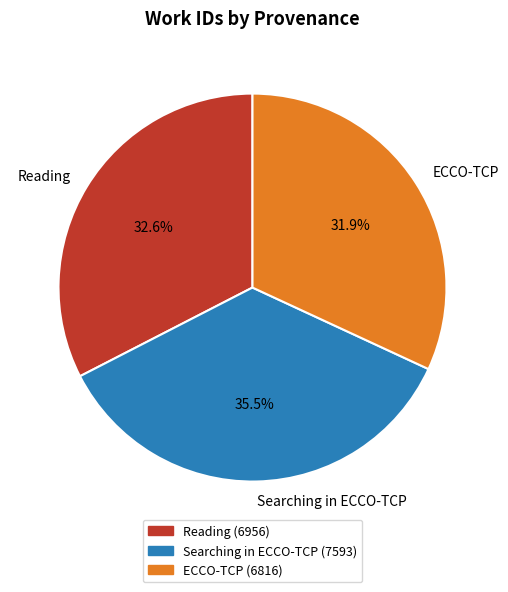

The ECCO-TCP slice represents 19% of the pie. True or false?

False